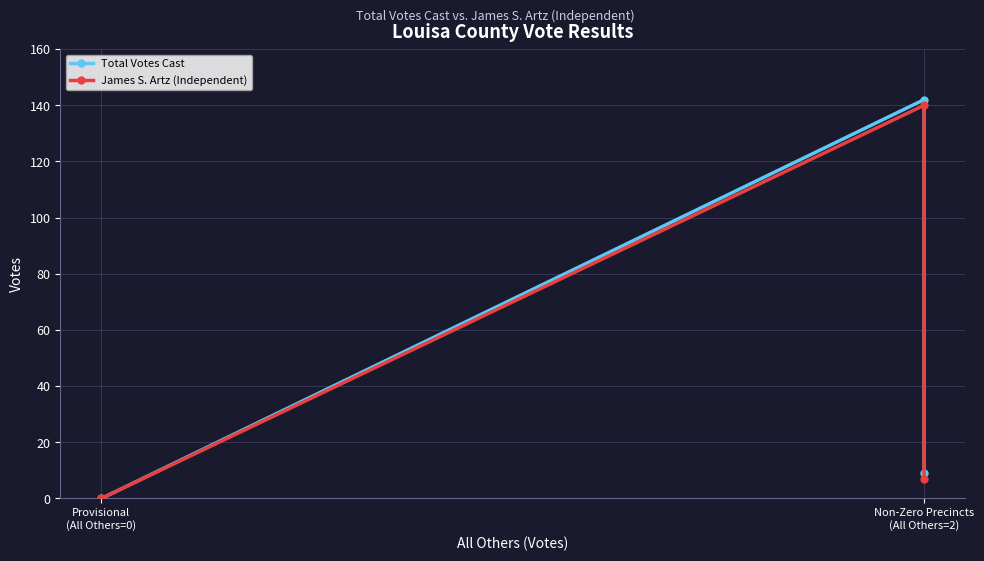

What is the sum of all James S. Artz (Independent) values?

147